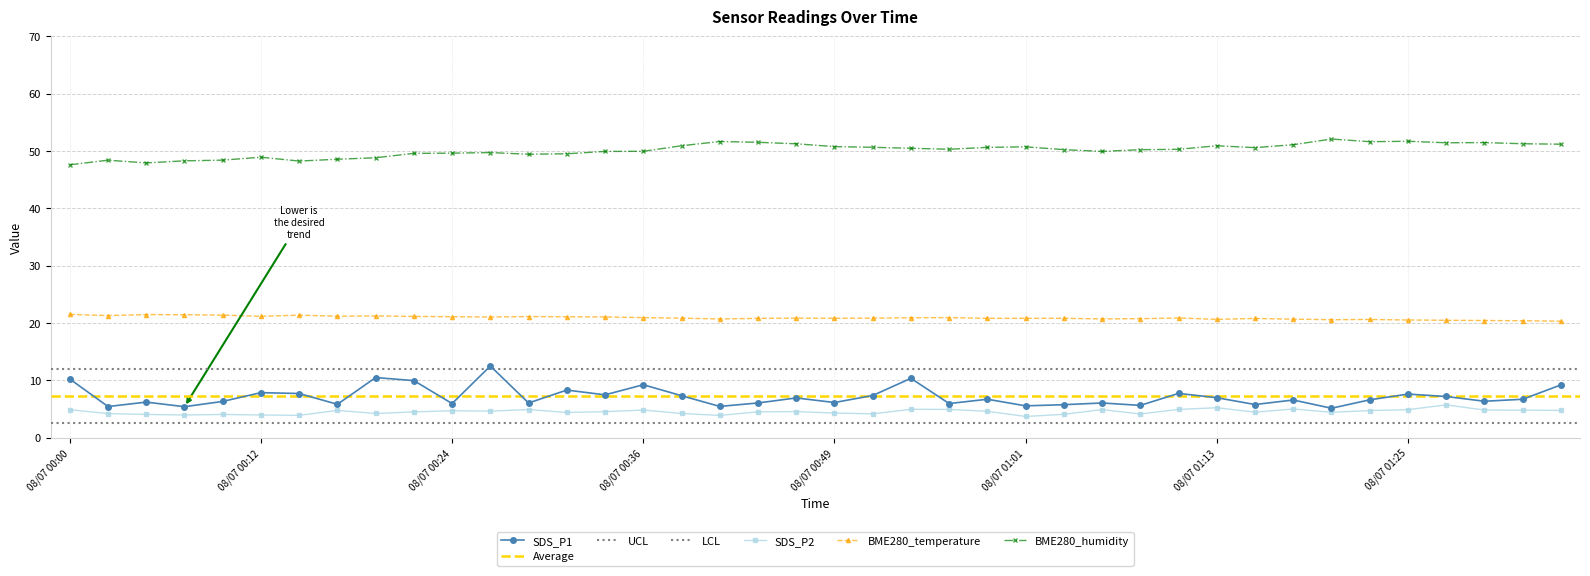

What is the minimum value for BME280_humidity?

47.6